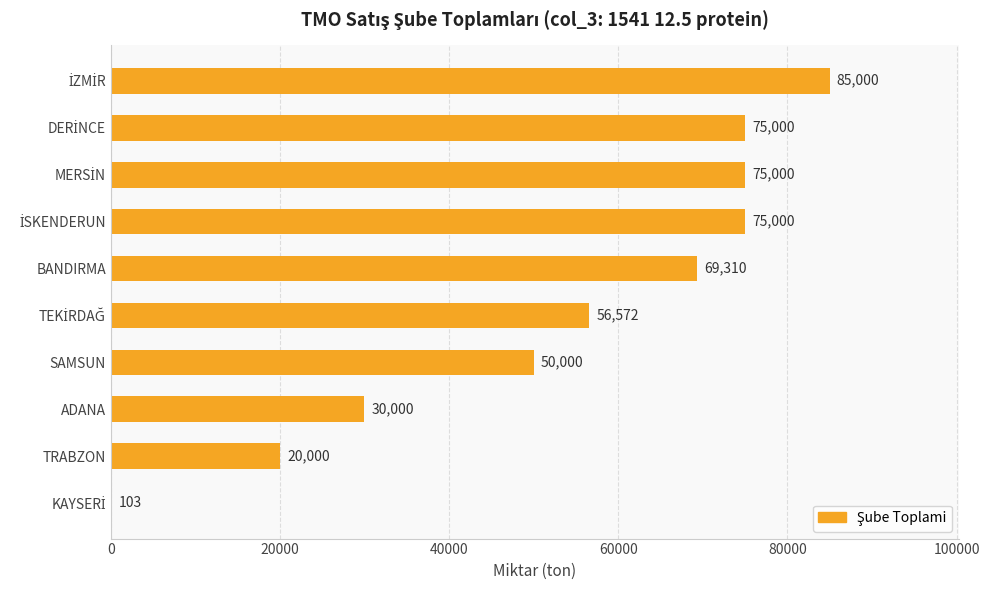

True or false: the data shows 30000 at ADANA.

True